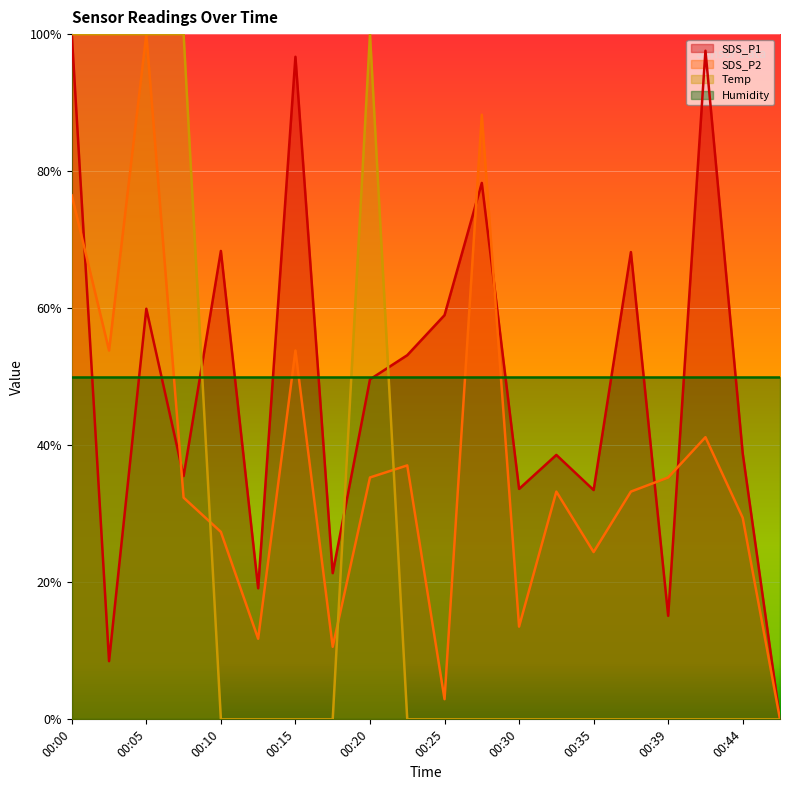

How many positive values does the Temp series have?

5